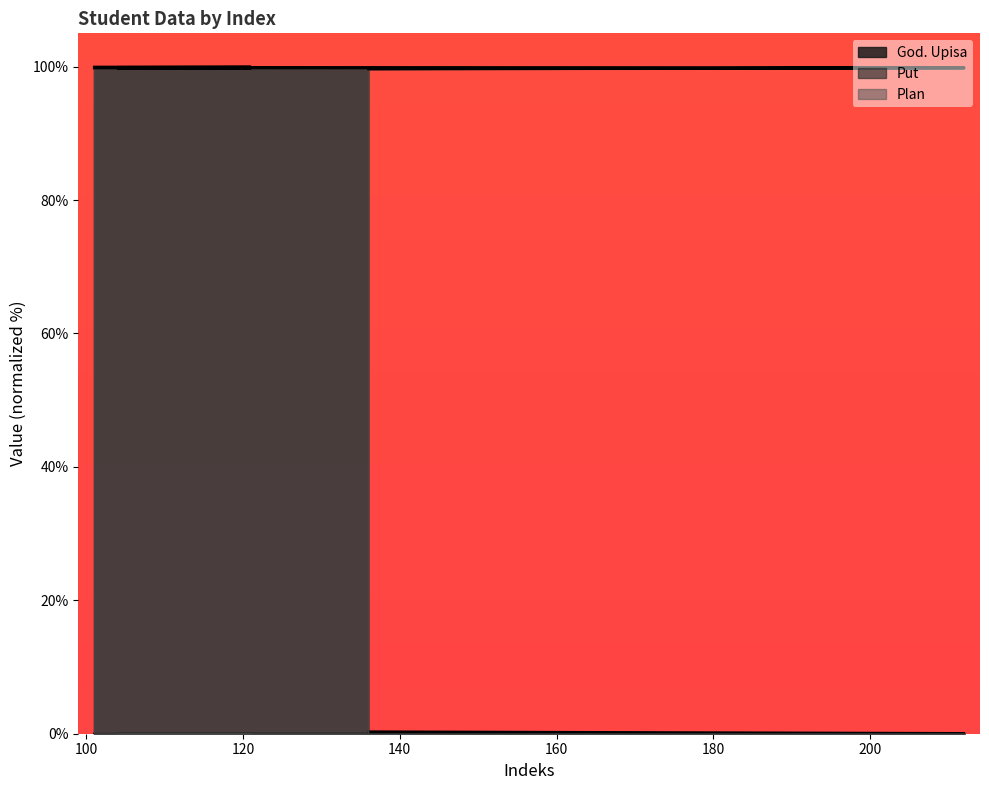

Reading left to right, what are all the values shown in this chart?

God. Upisa: 100.0	100.0	100.0	100.0	100.0	100.0	100.0	100.0	100.0	100.0	100.0	100.0	100.0	100.0	100.0	100.0	100.0	100.0	100.0	100.0	100.0	100.0	100.0	99.9	99.7
Put: 0.0	0.0	0.0	0.0	0.0	0.0	0.0	0.0	0.0	0.0	0.0	0.0	0.0	0.0	0.0	0.0	0.0	0.0	0.0	0.0	0.0	0.0	0.0	0.1	0.3
Plan: 99.8	99.8	99.8	99.8	99.8	99.8	99.8	99.8	99.8	99.8	99.8	99.8	99.8	99.8	99.8	99.8	99.8	99.8	99.8	99.8	99.8	99.8	99.8	99.8	99.6